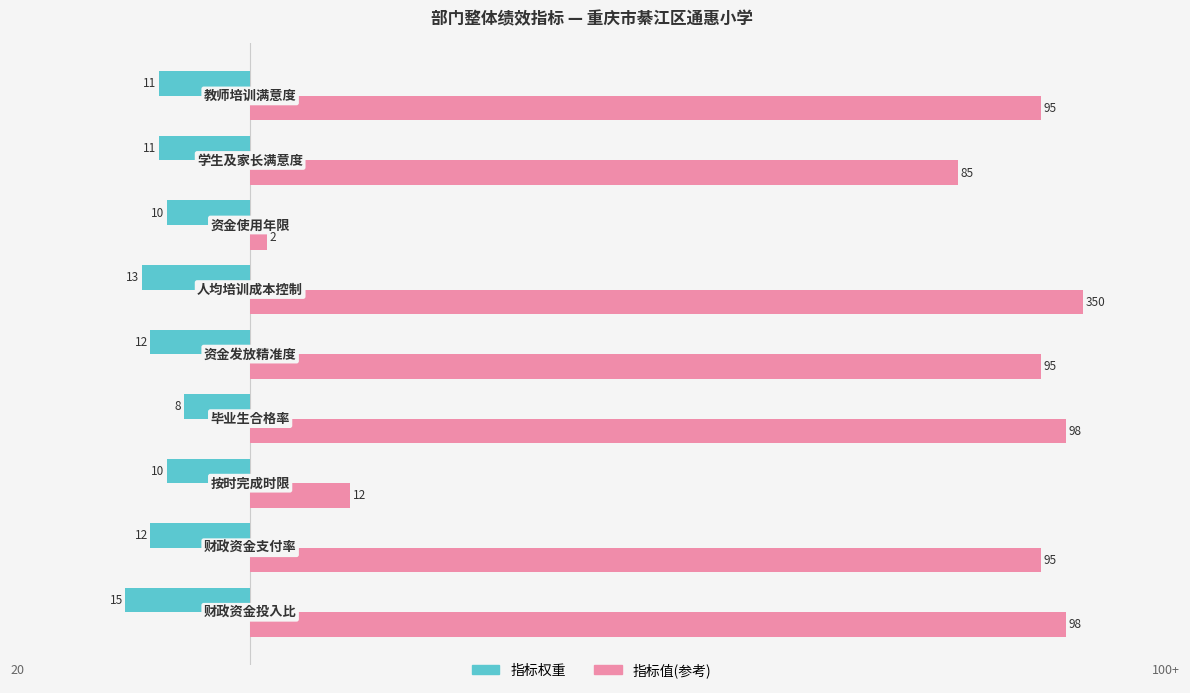

How many values in the 指标值(参考) series are below 95?

3